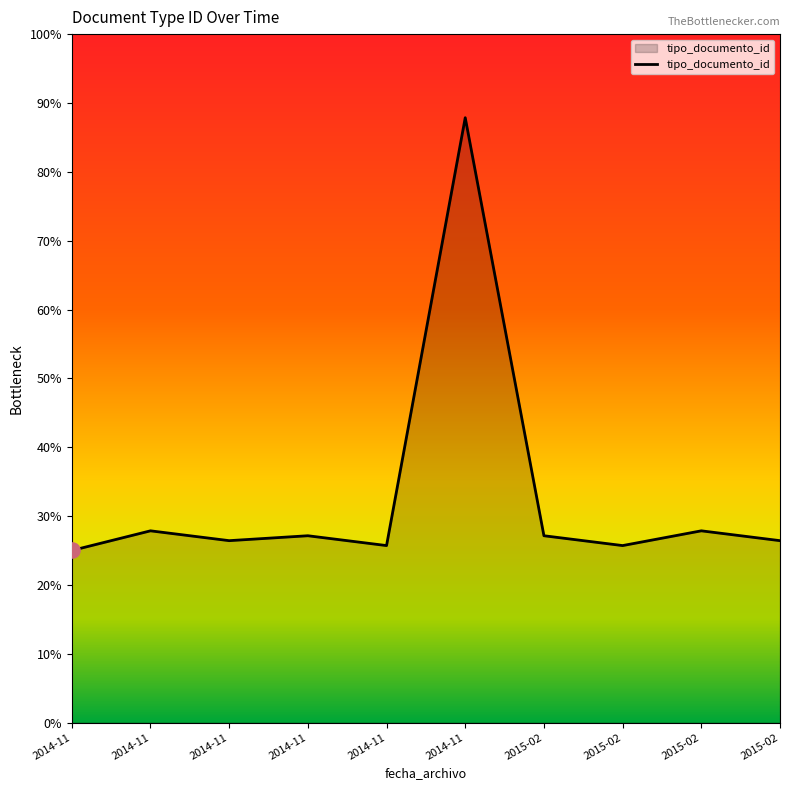

Does the chart have visible grid lines?

No